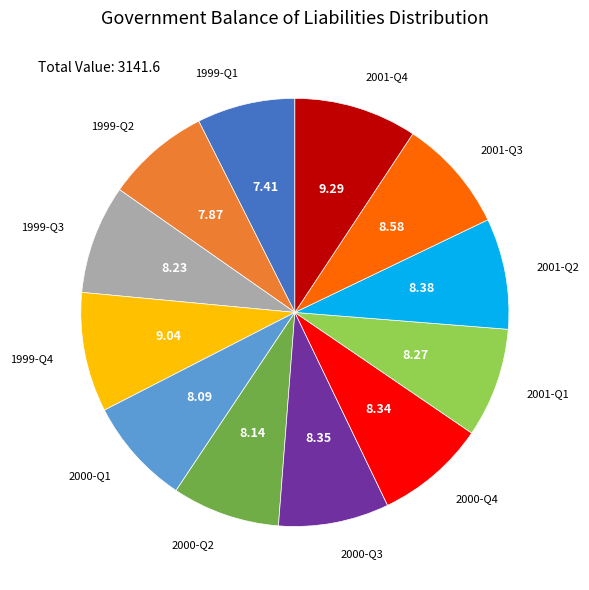

How many segments does this pie chart have?

12